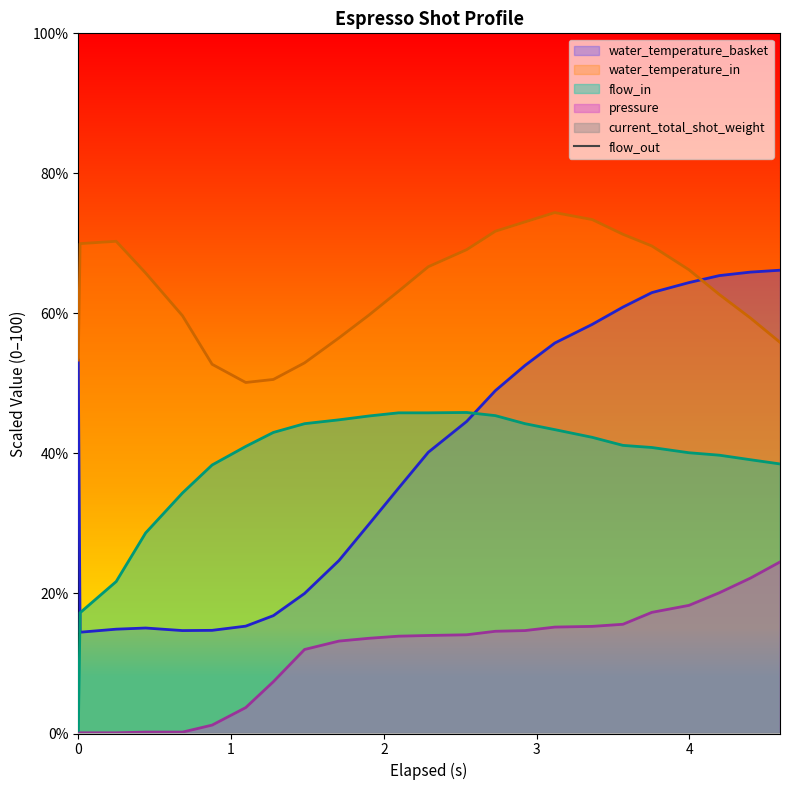

True or false: pressure has a value of 0.0 at 0.

True